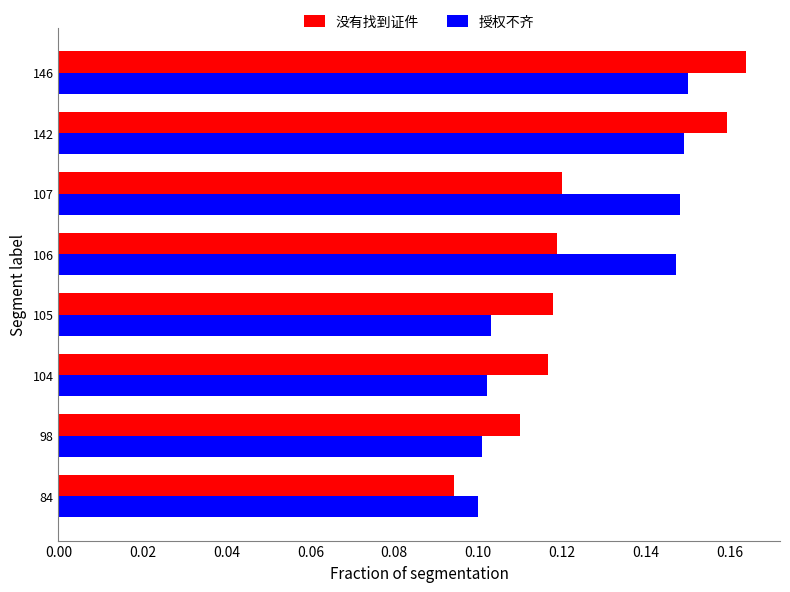

Is the value of 没有找到证件 at 84 greater than the value of 授权不齐 at 104?

No